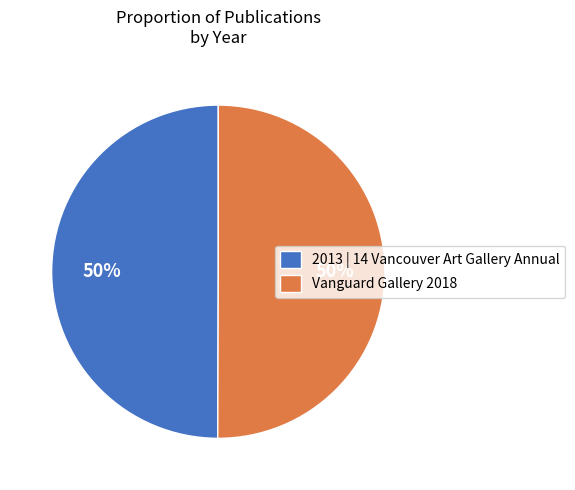

What is the ratio of the value at 2013 | 14 Vancouver Art Gallery Annual to the value at Vanguard Gallery 2018?

1.0